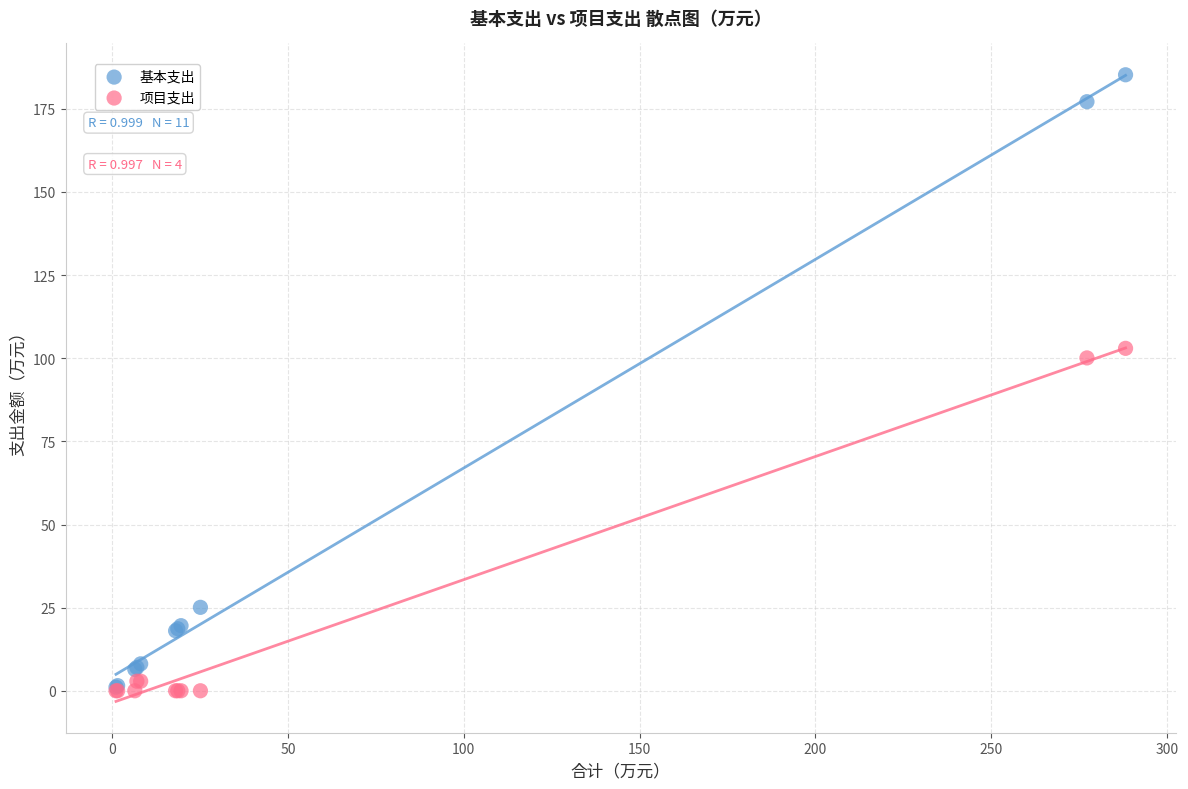

In the 基本支出 series, what Y value is closest to 93?

25.1